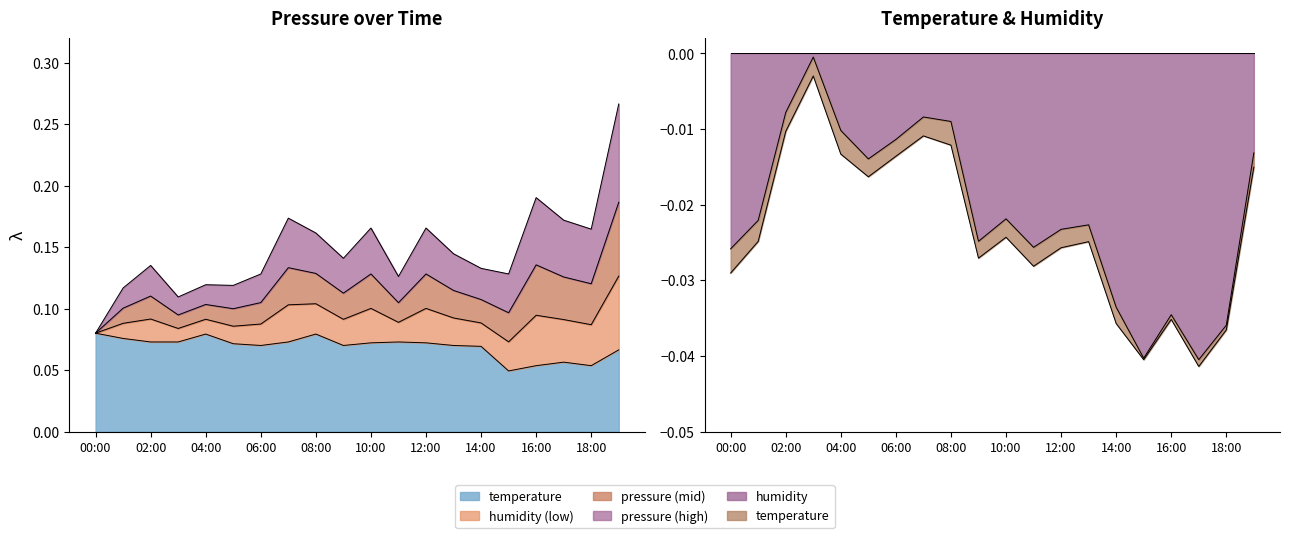

True or false: temperature and humidity cross at least once.

False